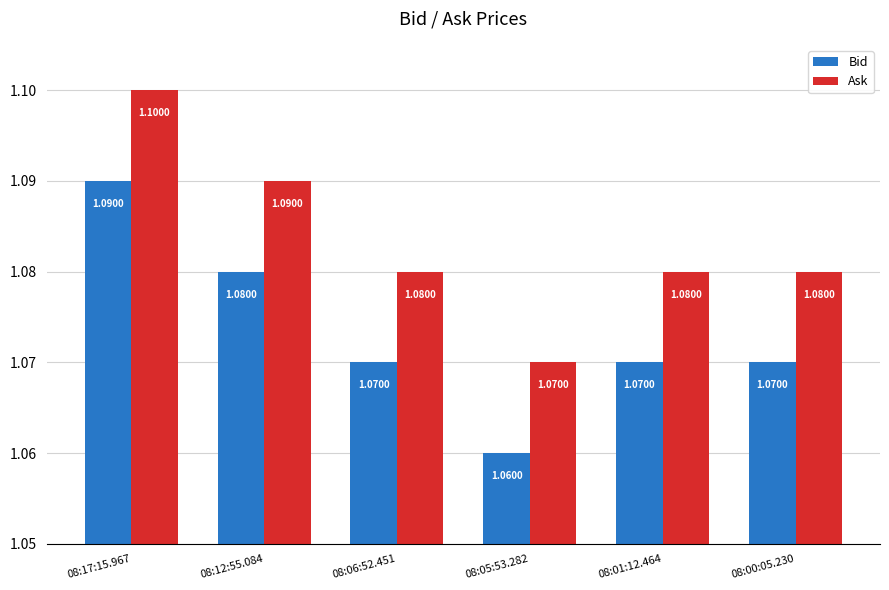

At 08:12:55.084, list the series in order from smallest to largest.

Bid, Ask